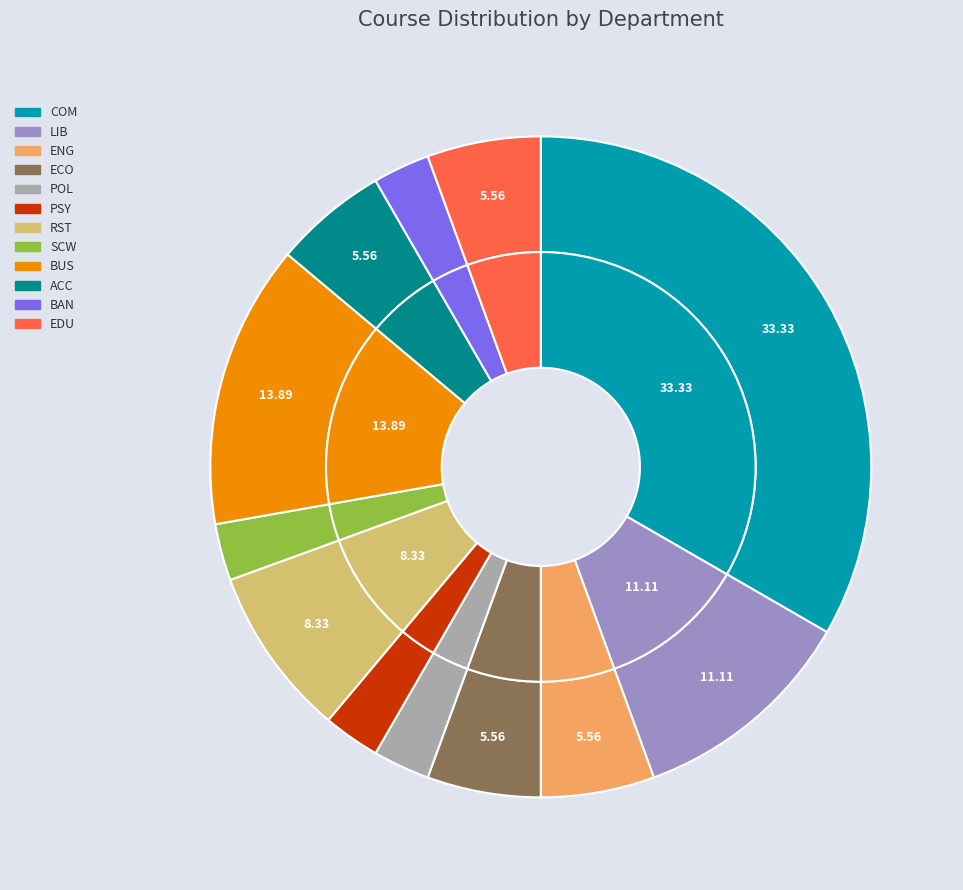

Which has a higher value, PSY or BUS?

BUS